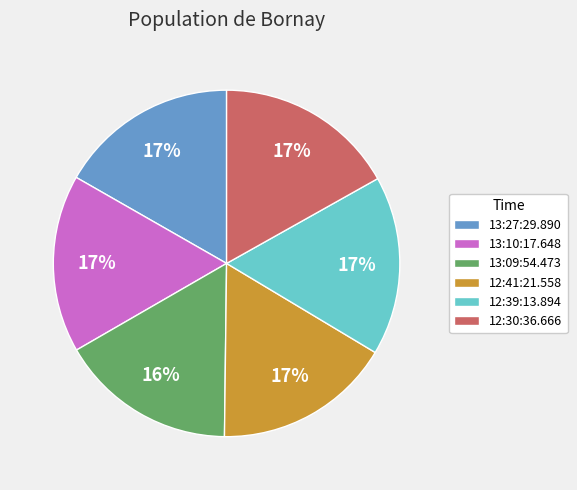

Combined, do 13:10:17.648 and 13:27:29.890 account for over 50%?

No